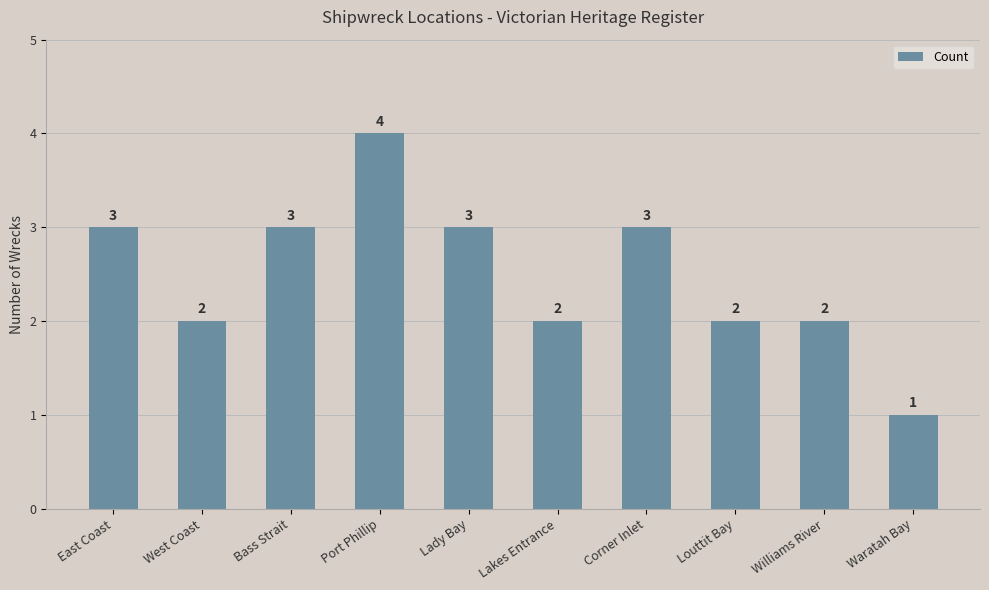

Reading right to left, what are all the values shown in this chart?

1	2	2	3	2	3	4	3	2	3